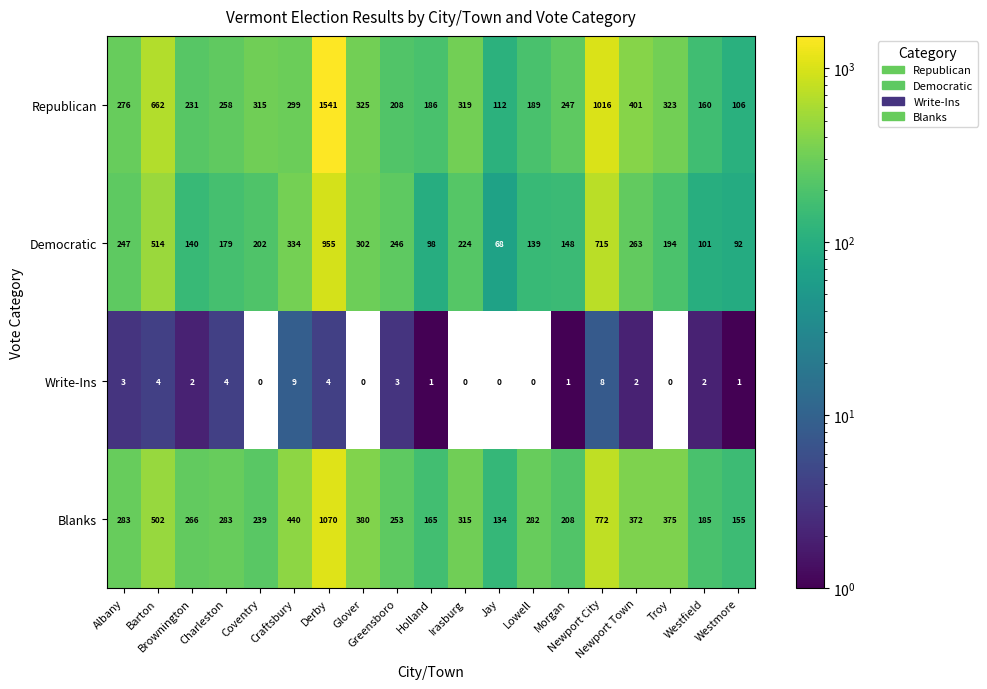

List the series in order of their peak value, lowest first.

Write-Ins, Democratic, Blanks, Republican